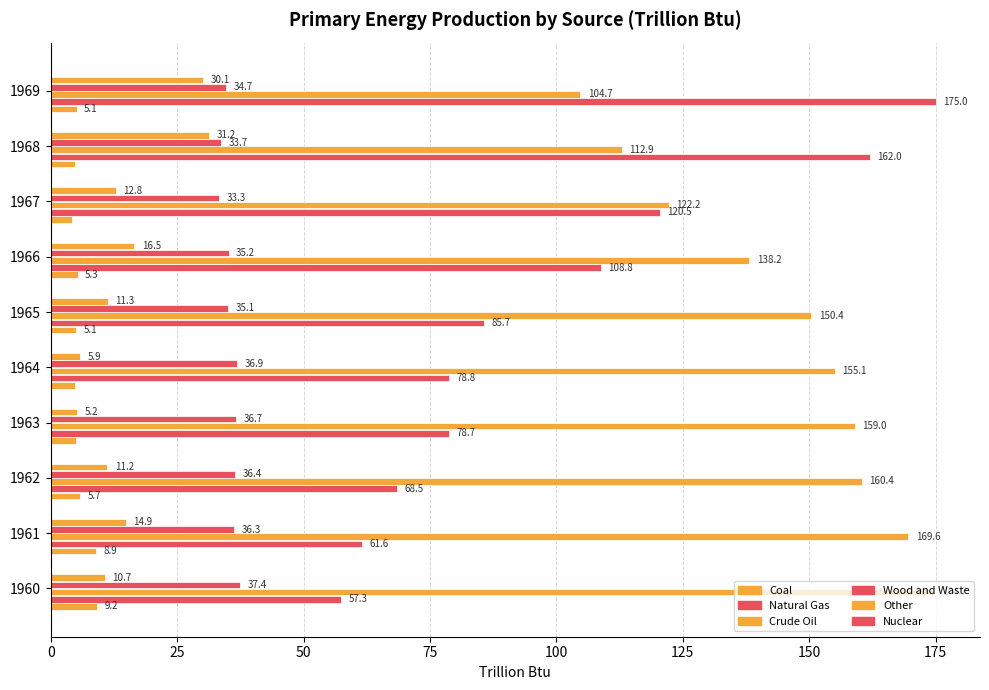

How many categories are shown in the chart?

10